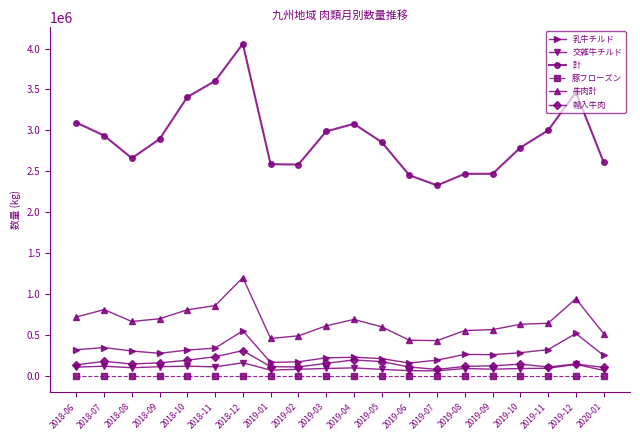

The value of 牛肉計 at 2019-10 is 409551. True or false?

False